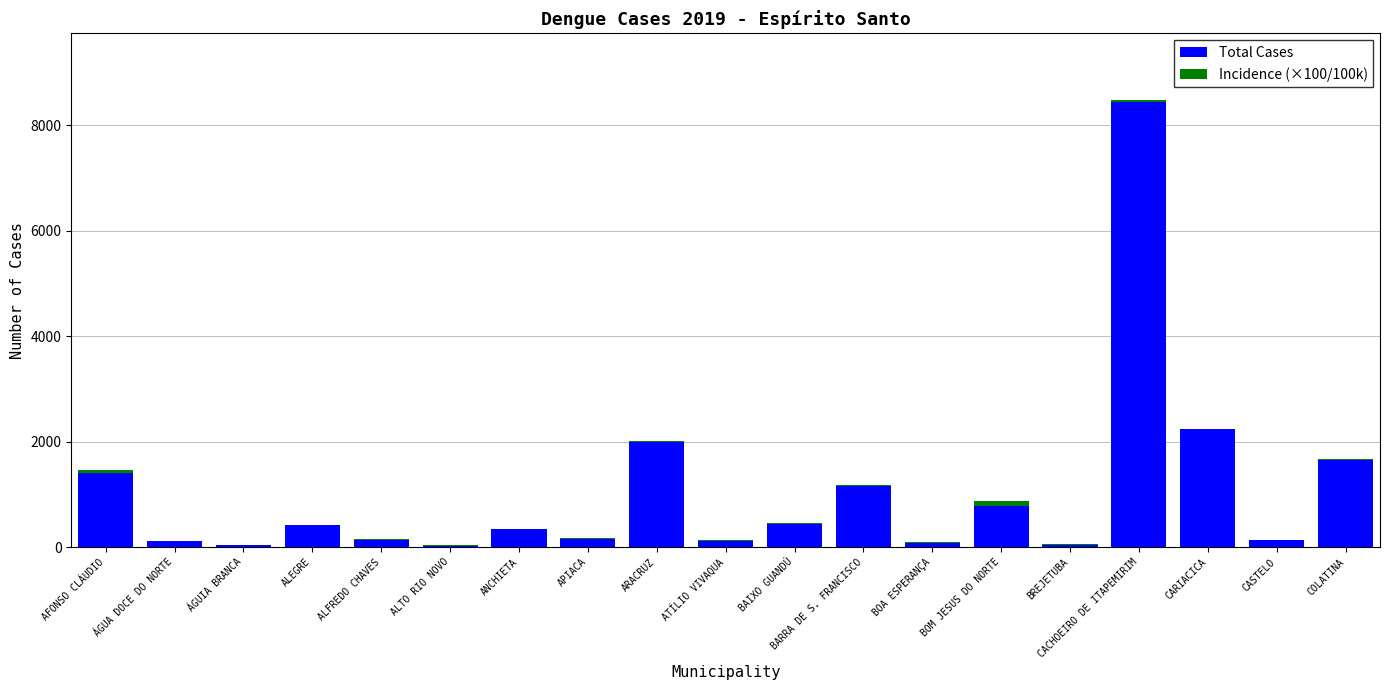

At which category is the sum across all series the highest?

CACHOEIRO DE ITAPEMIRIM